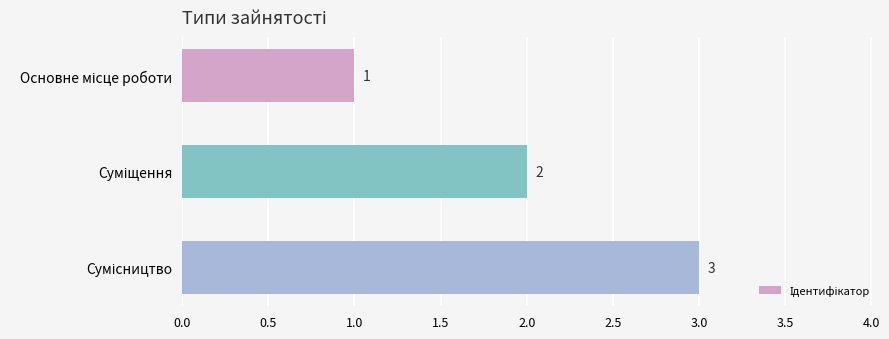

What is the difference between the second highest and minimum values?

1